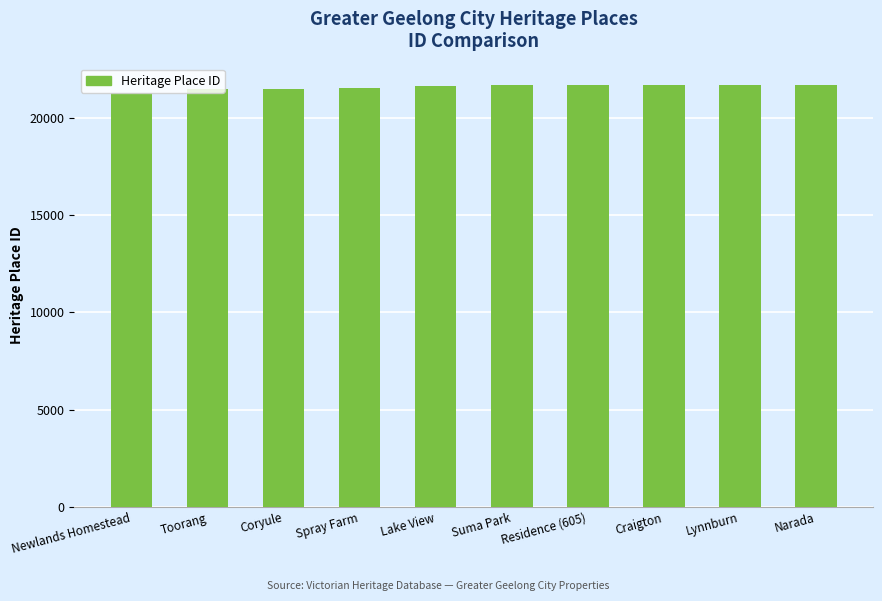

What is the ratio of the value at Coryule to the value at Newlands Homestead?

1.0